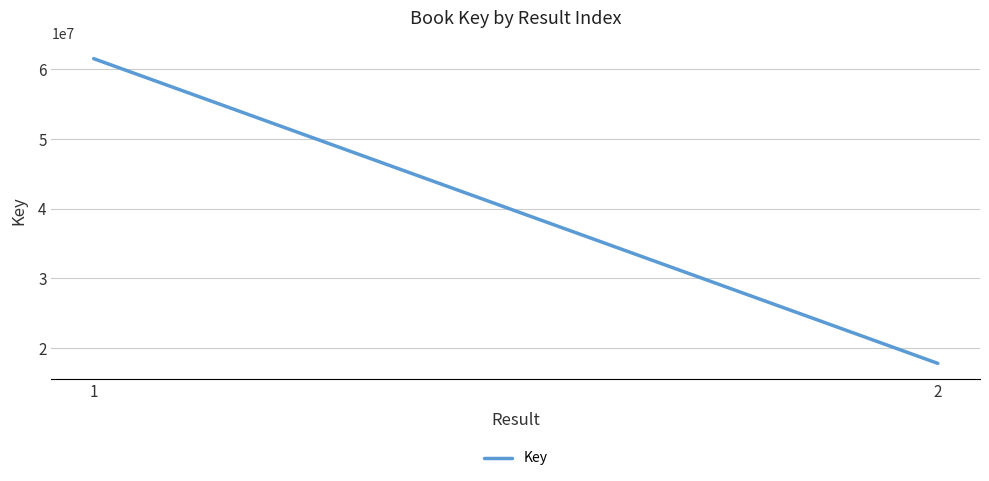

List the labels in order of value, largest first.

1, 2